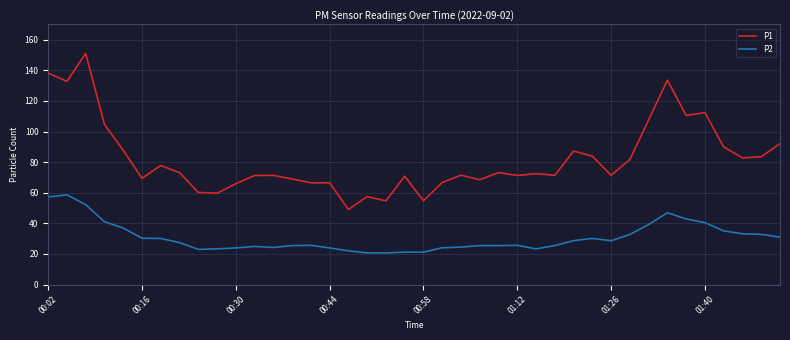

Which series has the largest total across all categories?

P1